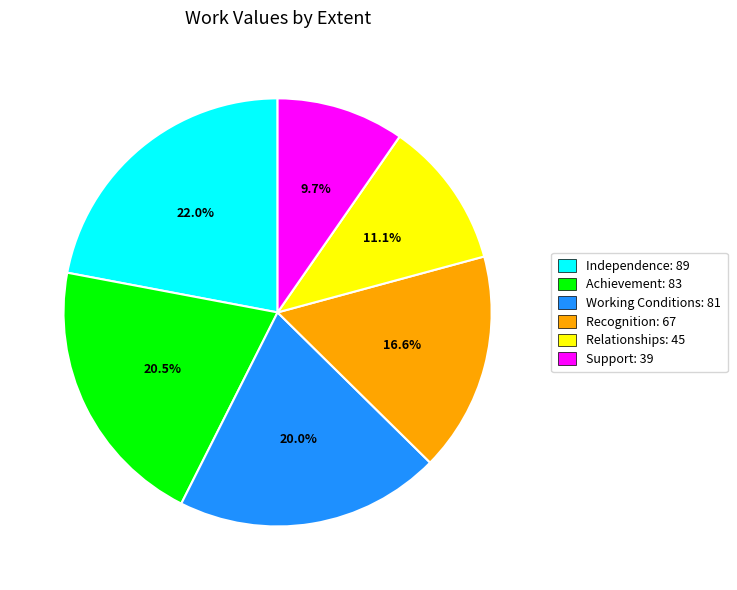

To the nearest percent, what is the difference between the Relationships and Independence slice percentages?

11%